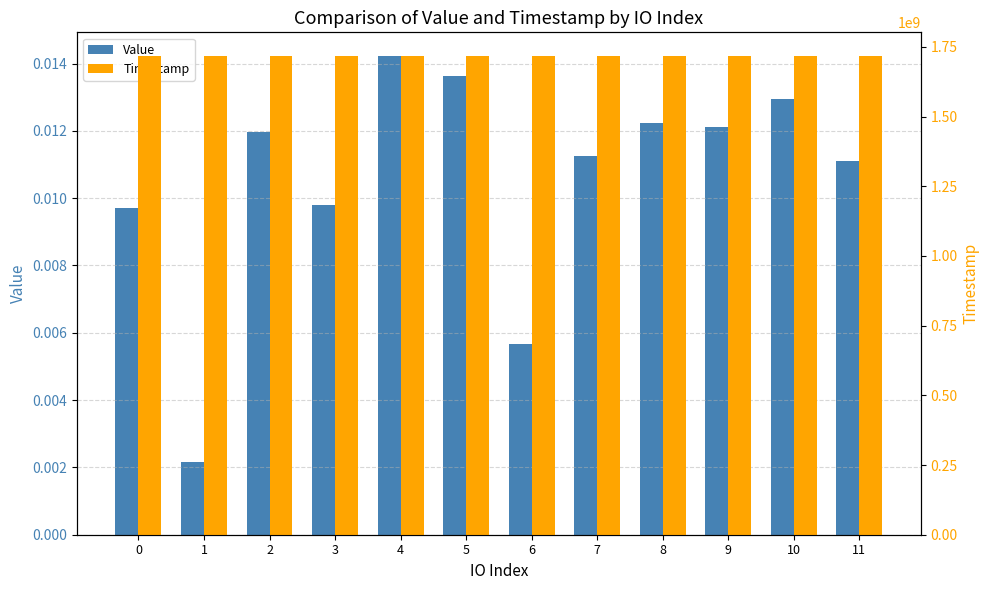

What is the difference between the second highest and second lowest values in the Timestamp series?

84351.5